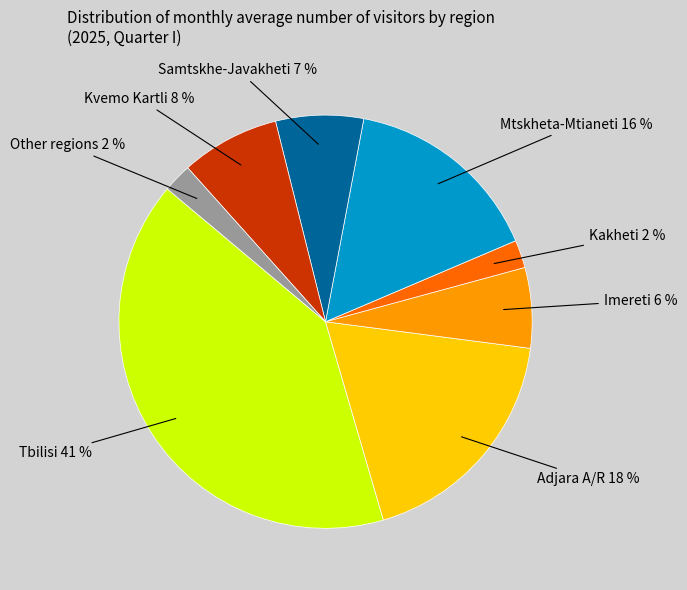

To the nearest percent, what is the difference between the Kvemo Kartli and Samtskhe-Javakheti slice percentages?

1%